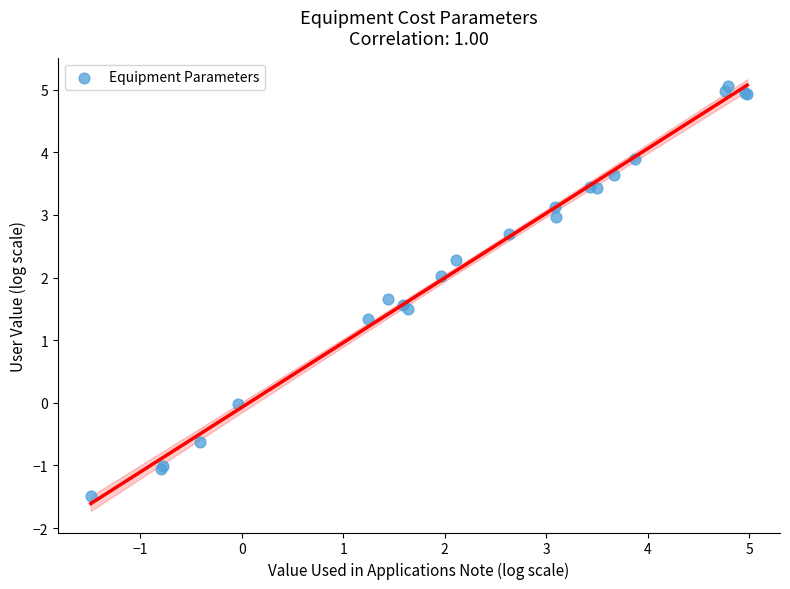

What Y value in the scatter plot is closest to 1?

1.3